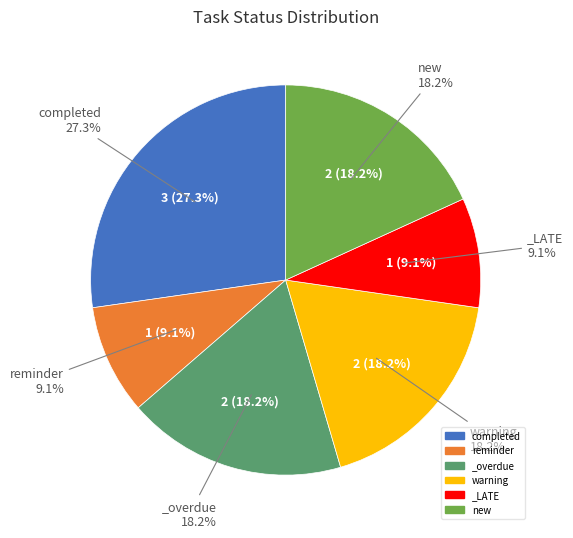

To the nearest percent, what portion does new represent?

18%